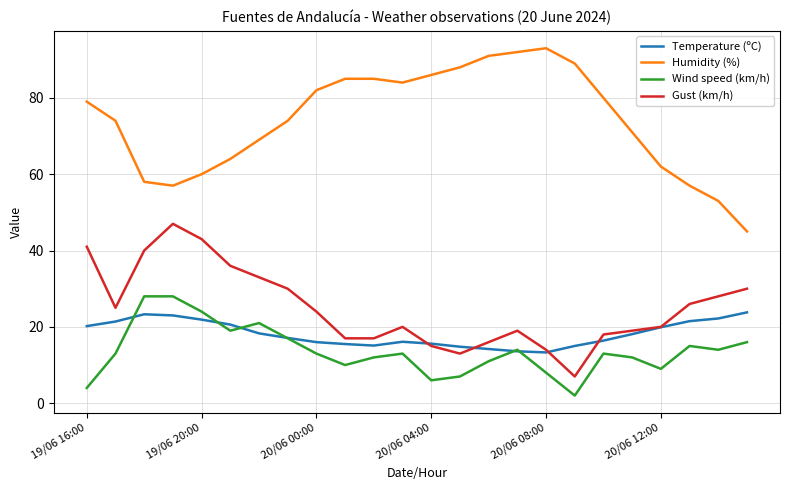

Which series has the largest total across all categories?

Humidity (%)